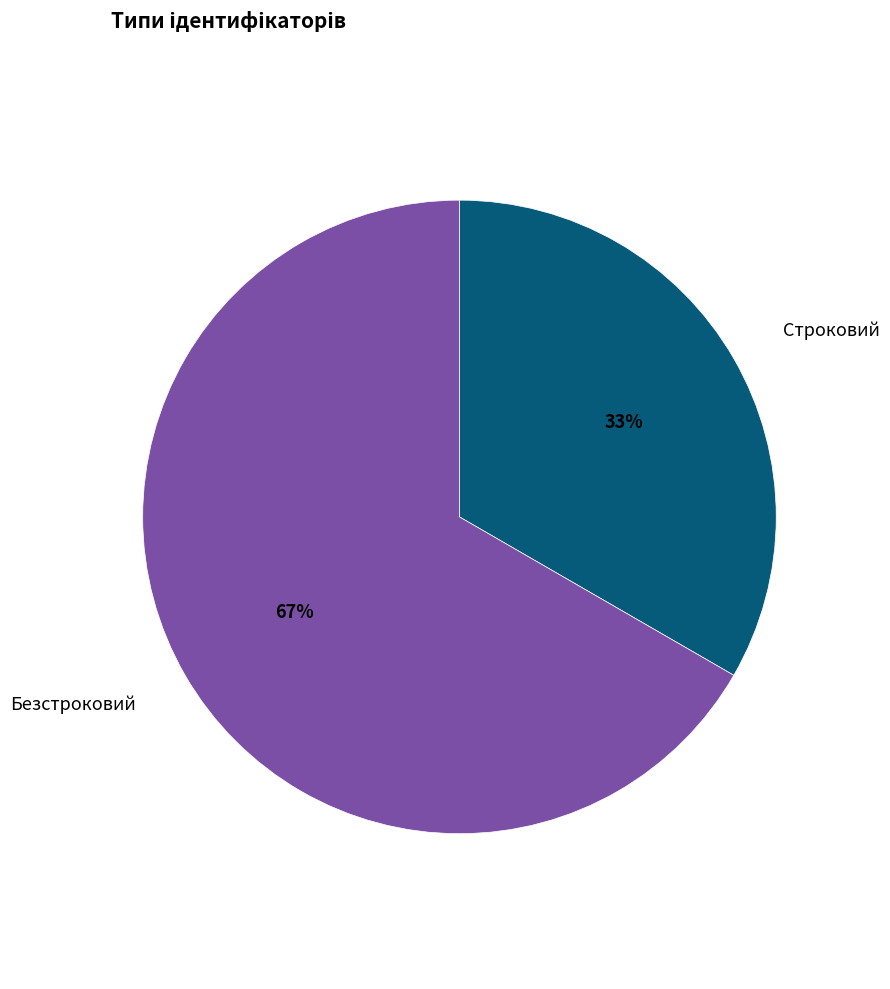

To the nearest percent, what is the average slice percentage?

50%